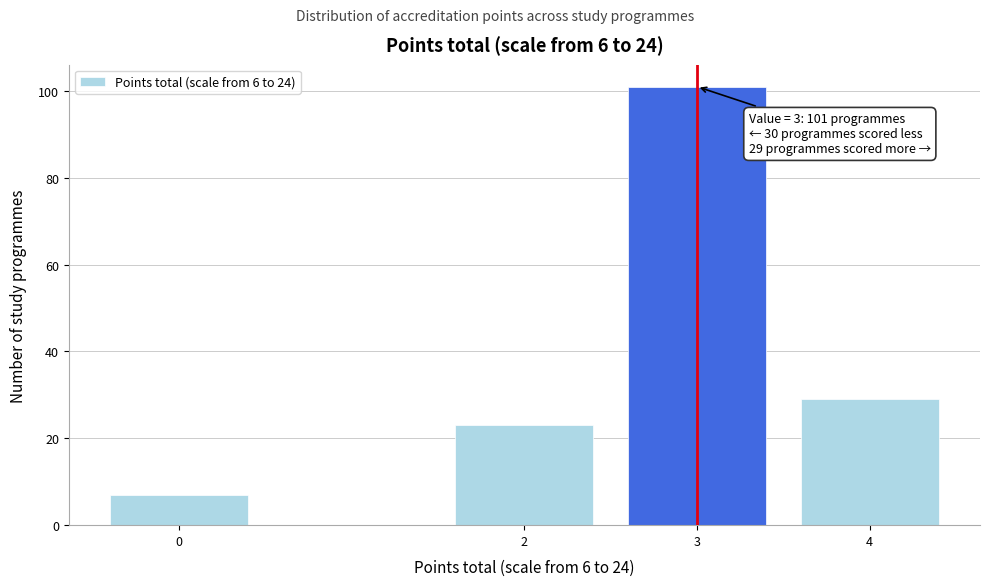

Reading right to left, list all the values displayed in this chart.

29	101	23	7